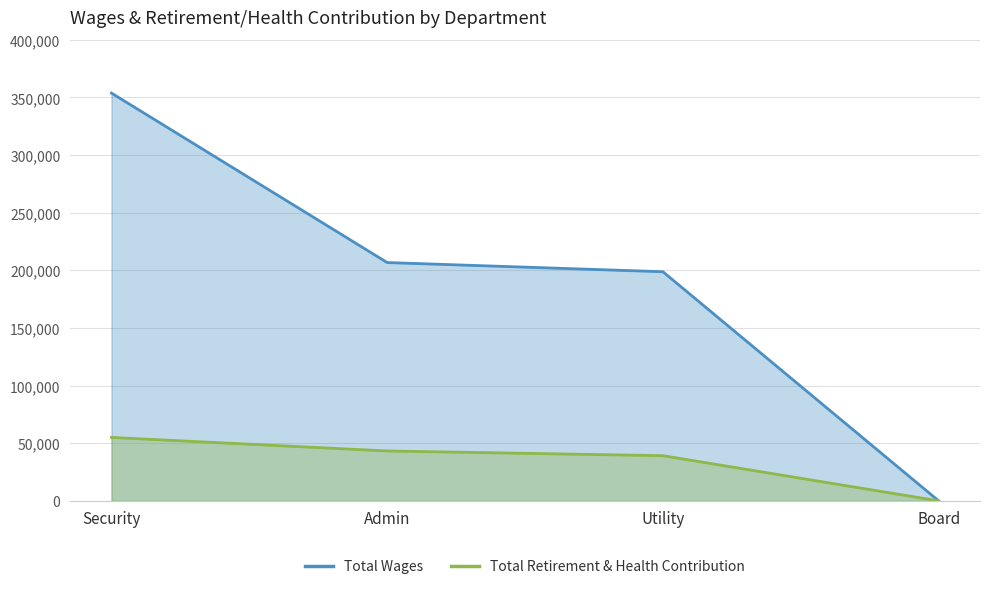

What is the sum of the Total Wages values at Board and Security?

353750